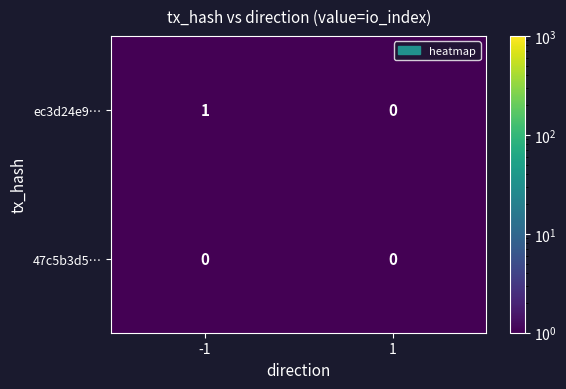

Which series has the widest spread of values?

ec3d24e9…